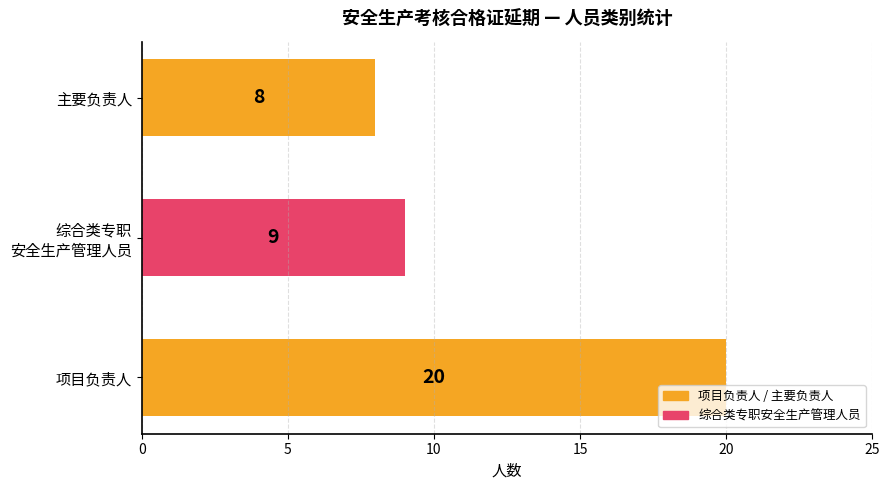

What is the smallest value displayed?

8